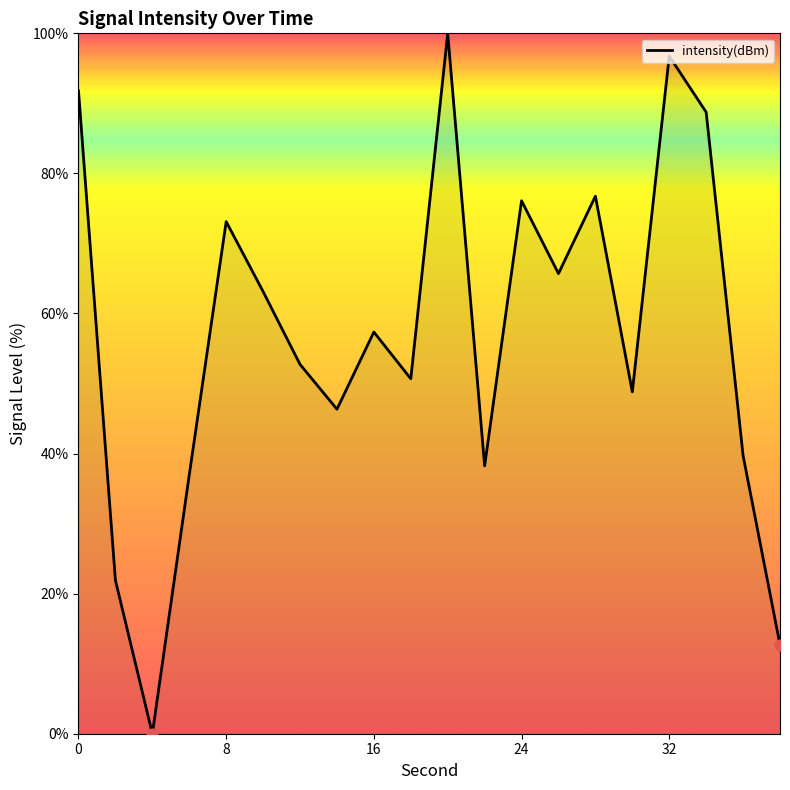

What is the difference between the maximum and minimum values?

100.0